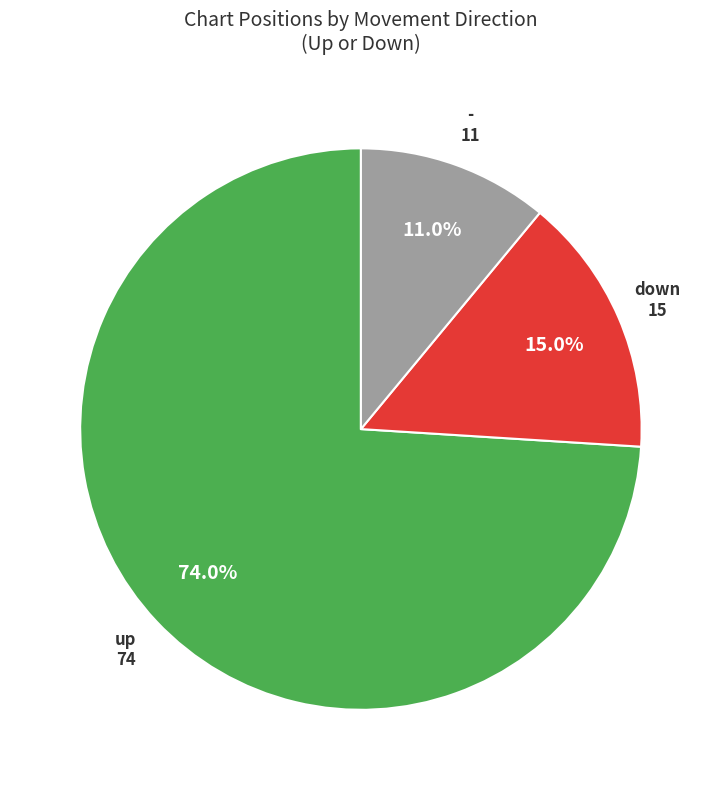

Is there any slice that represents more than half of the pie?

Yes